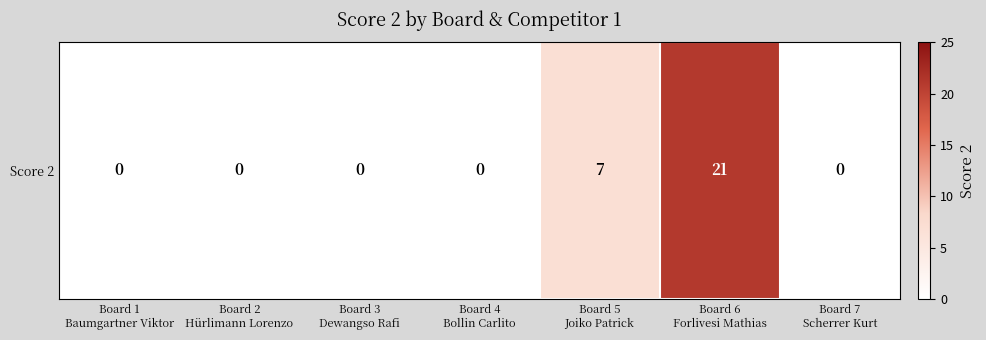

Is it true that the value at Board 4
Bollin Carlito is 0?

True